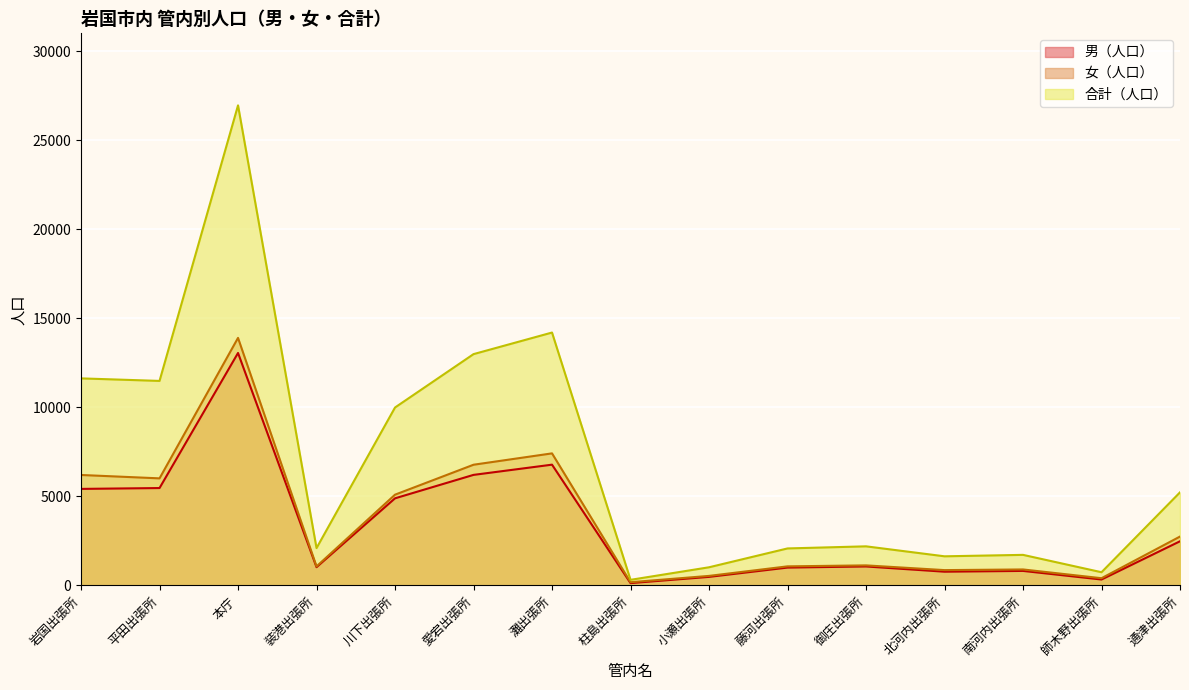

Reading right to left, extract all data points from this chart.

男（人口）: 2483	336	819	775	1069	1006	484	134	6785	6211	4895	1029	13057	5472	5424
女（人口）: 2748	409	901	864	1130	1075	539	184	7419	6781	5100	1072	13904	6016	6206
合計（人口）: 5231	745	1720	1639	2199	2081	1023	318	14204	12992	9995	2101	26961	11488	11630